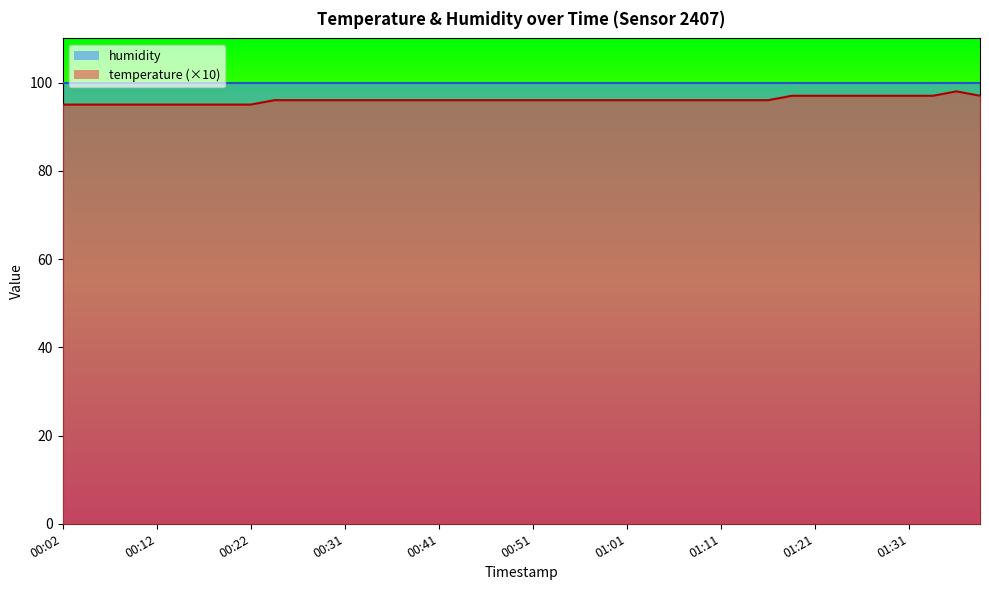

At which category does the chart reach its minimum across all series?

00:02